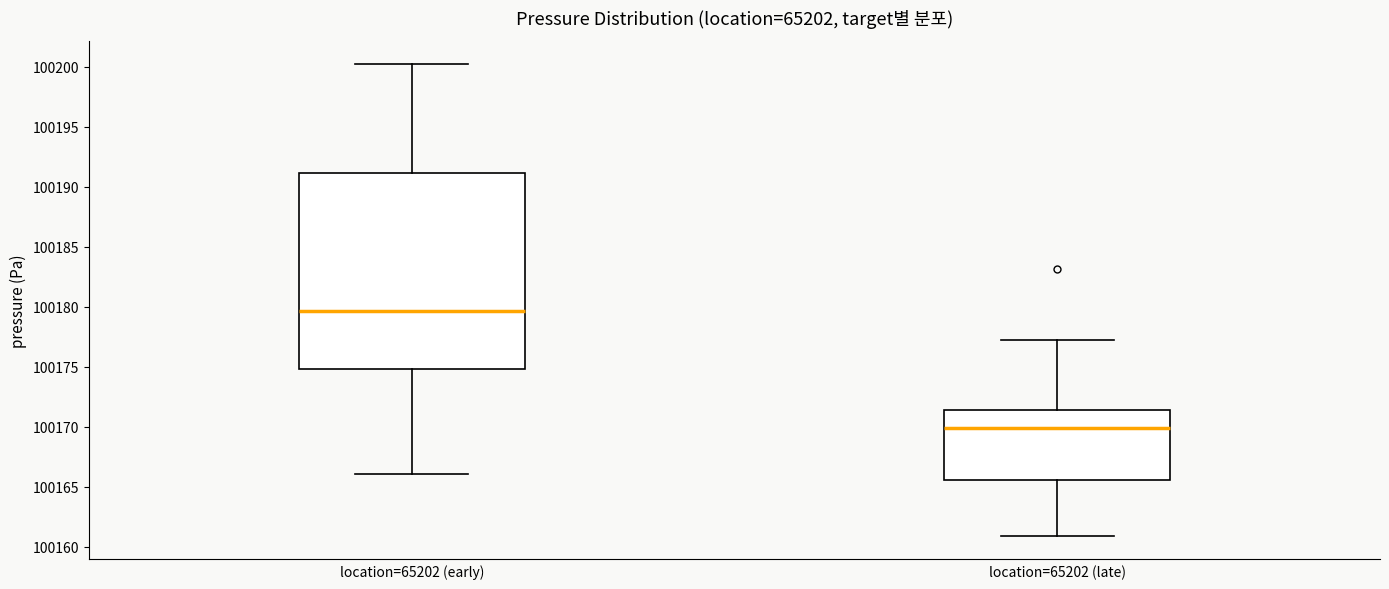

Comparing the boxes themselves (not the whiskers), which one is the tallest?

location=65202 (early)